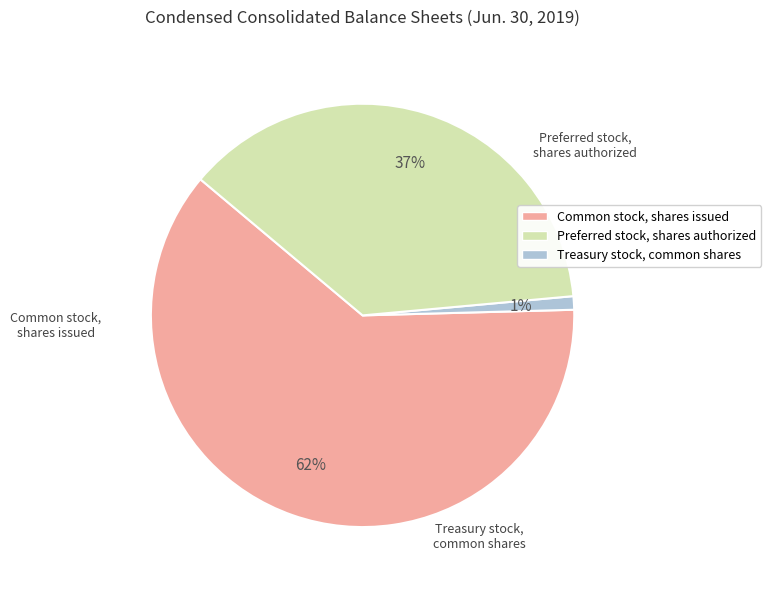

Is there any slice that represents more than half of the pie?

Yes